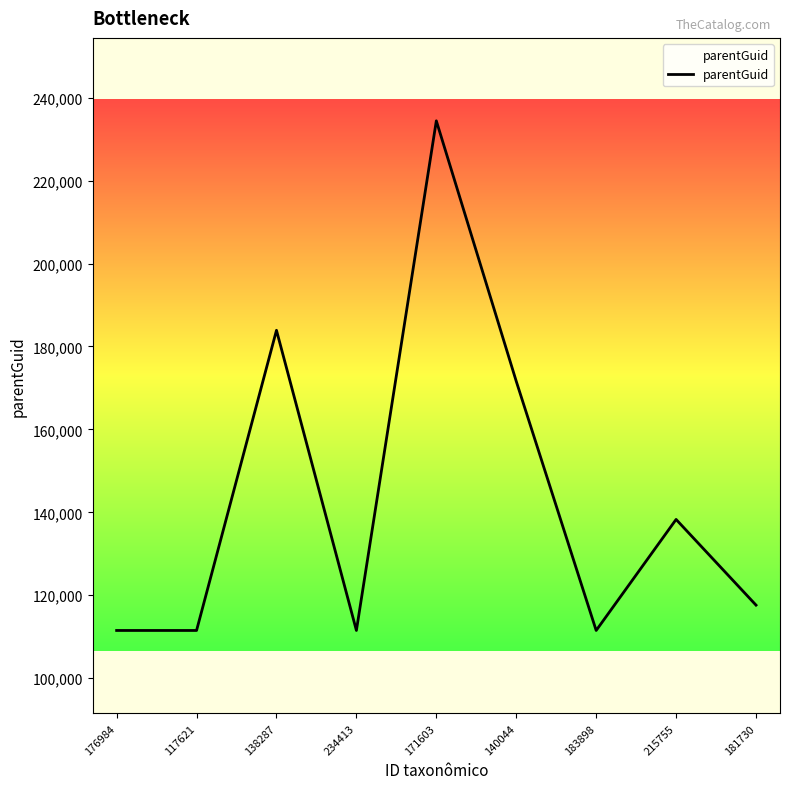

What is the sum of all values?

1291866